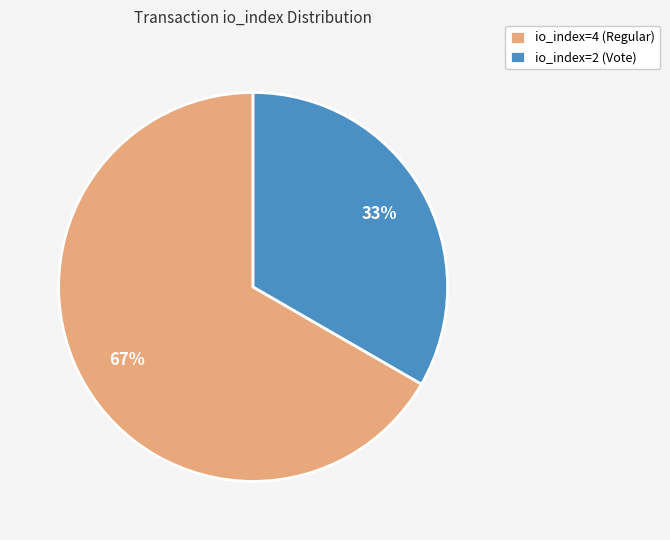

Approximately how many times larger is the value at io_index=2 (Vote) compared to io_index=4 (Regular)?

0.5